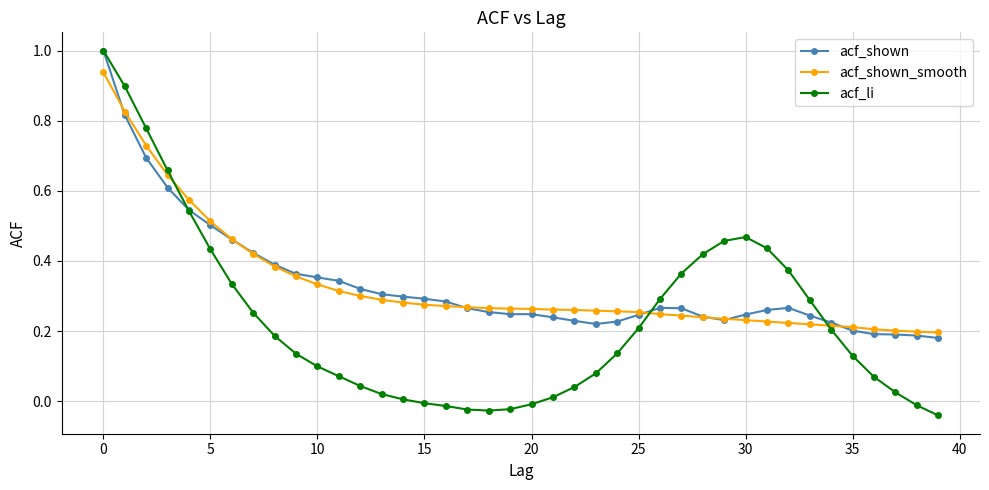

Which series has the widest spread of values?

acf_li